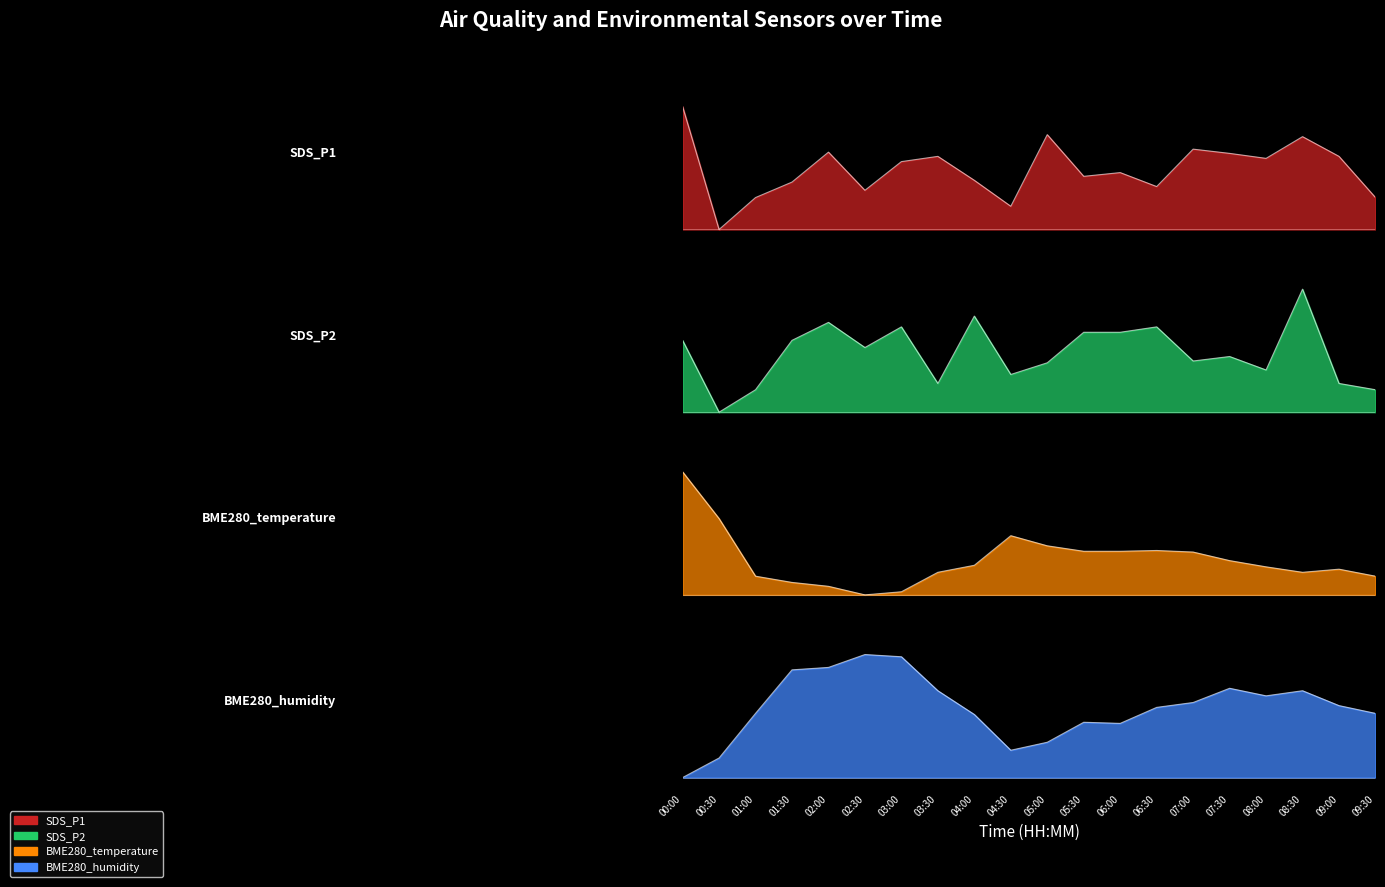

The SDS_P2 series shows 0.6 at 06:00. True or false?

True